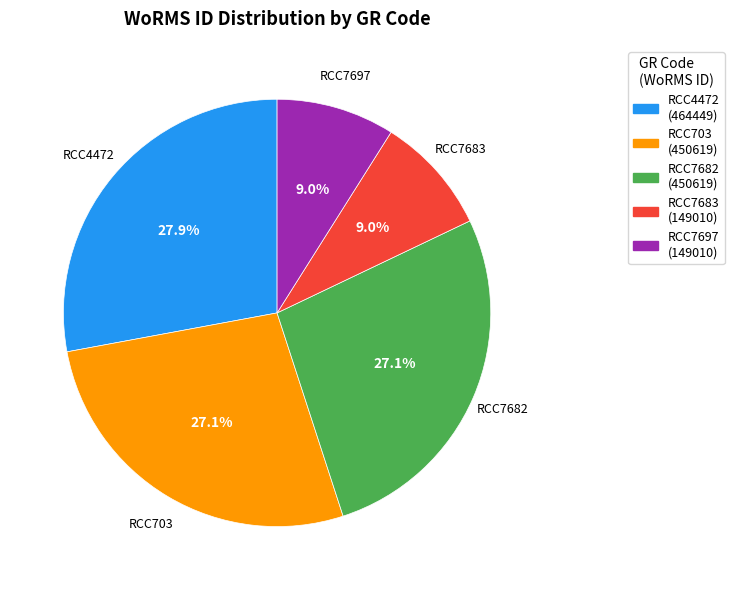

Does RCC4472 account for over 50% of the chart?

No